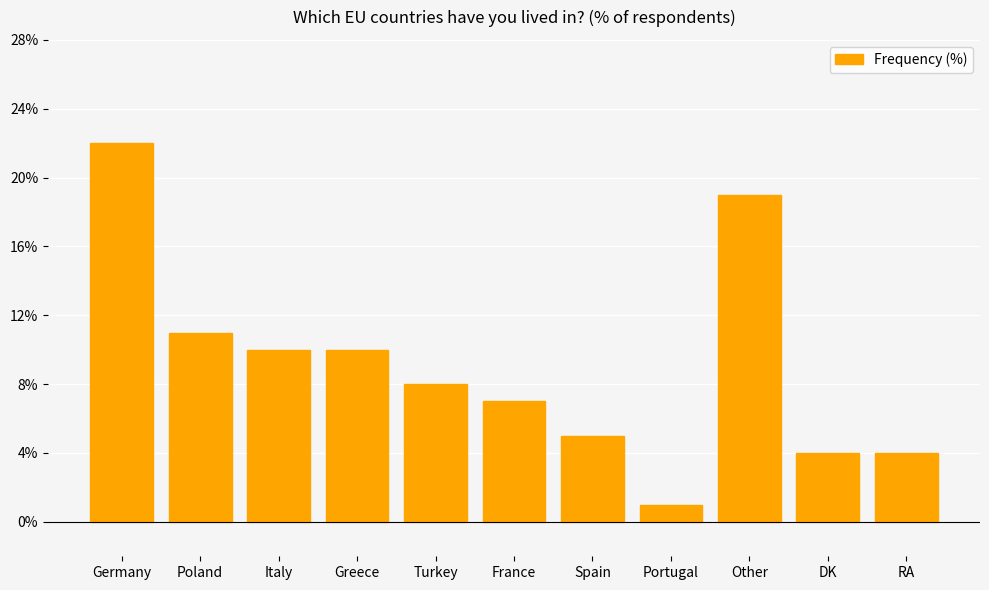

What is the minimum value shown in the chart?

1